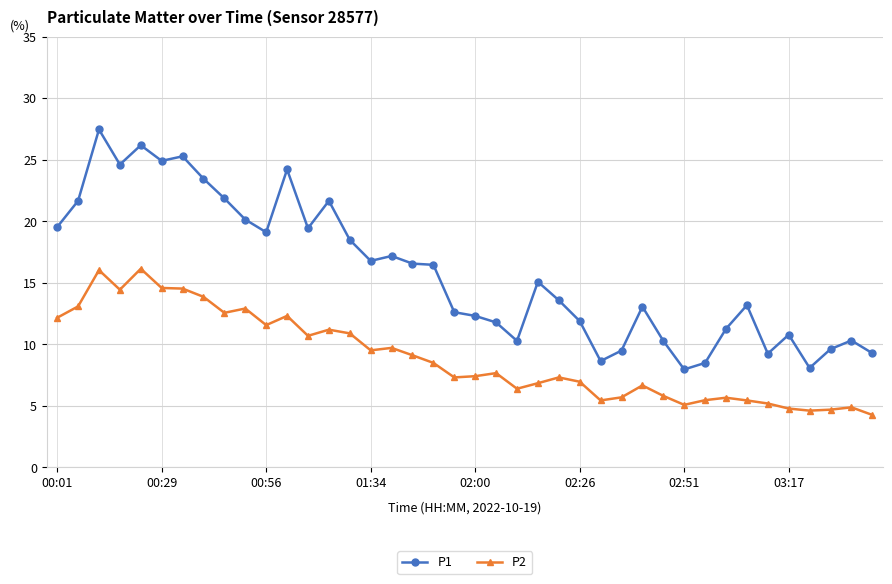

What is the minimum value for P1?

8.0